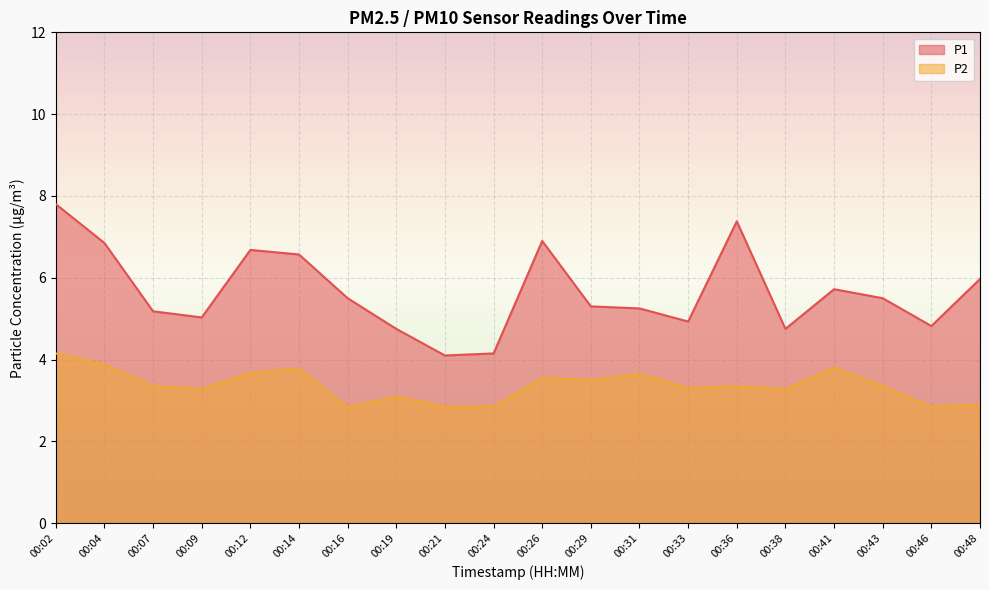

Which category has the highest value in the P2 series?

00:02